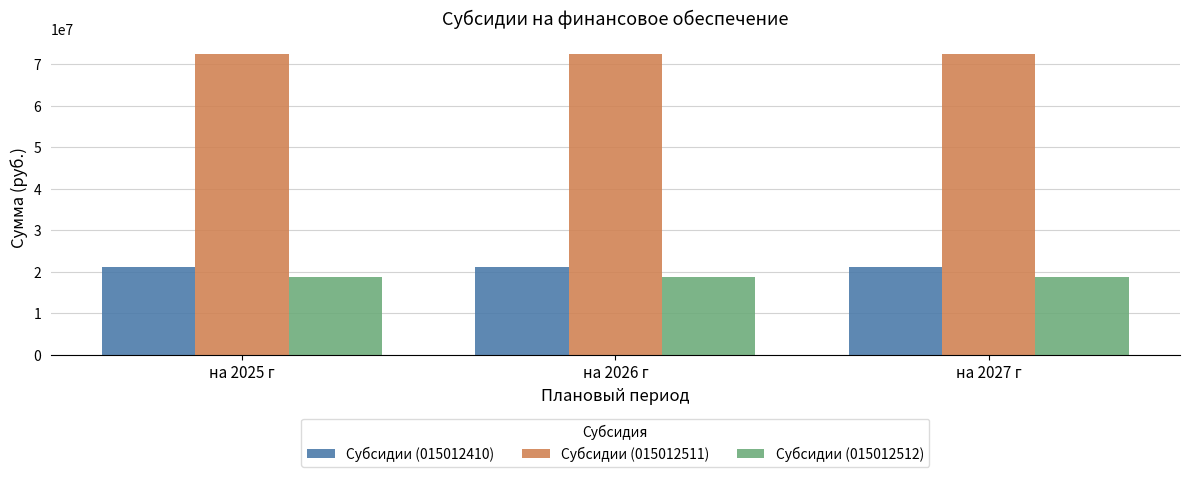

What is the total value across all series at на 2027 г?

112345500